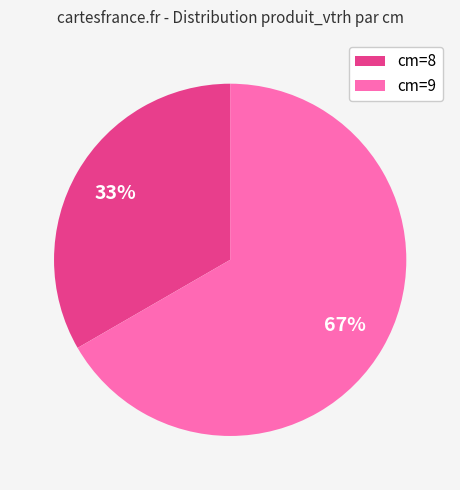

Count the number of slices in the pie.

2